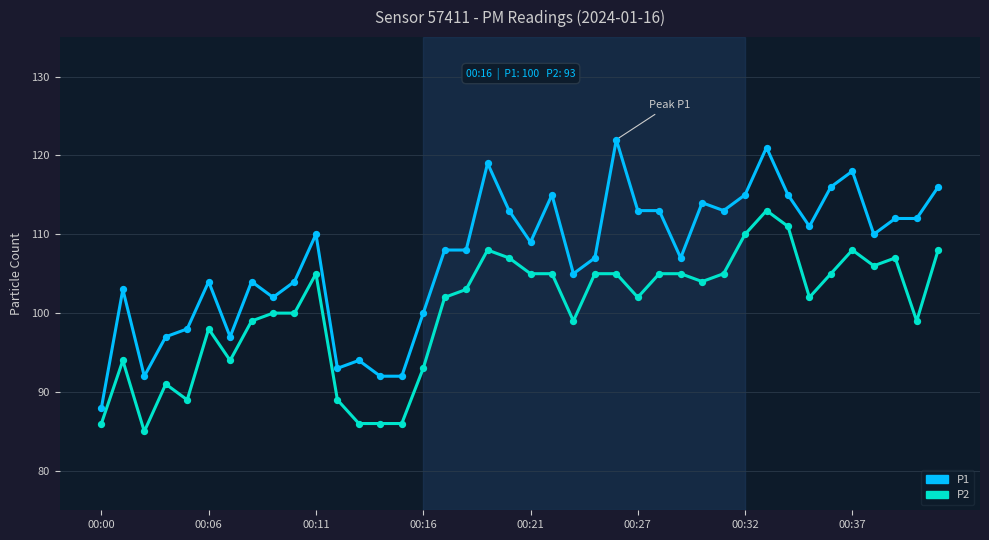

Which series has the widest spread of values?

P1